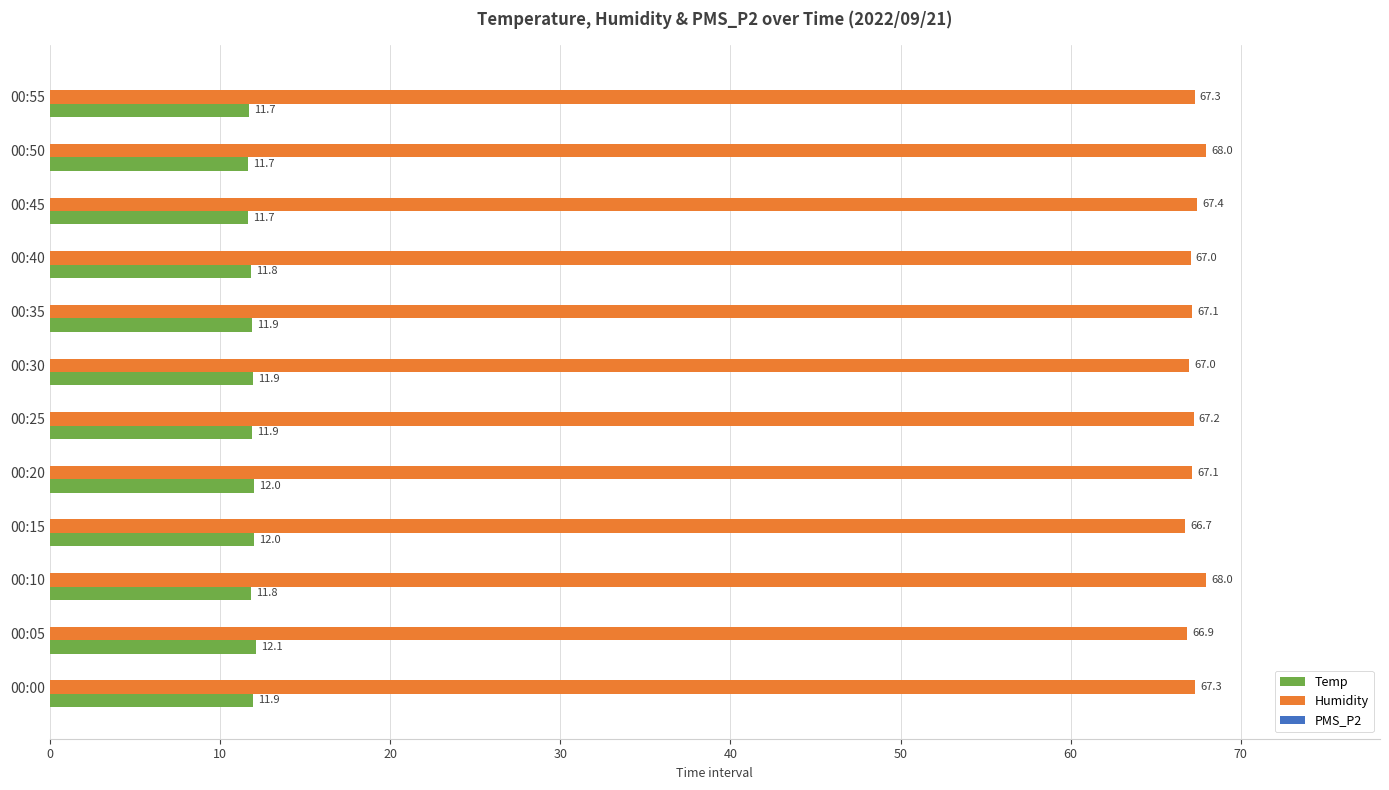

The value of Humidity at 00:15 is 66.7. True or false?

True